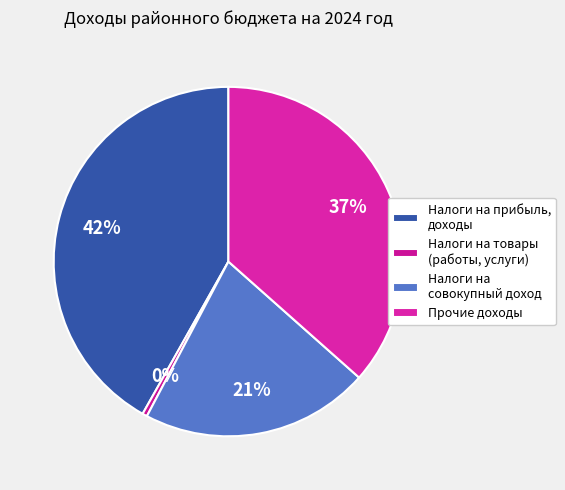

Is it true that Налоги на совокупный доход is 21% of the pie?

False